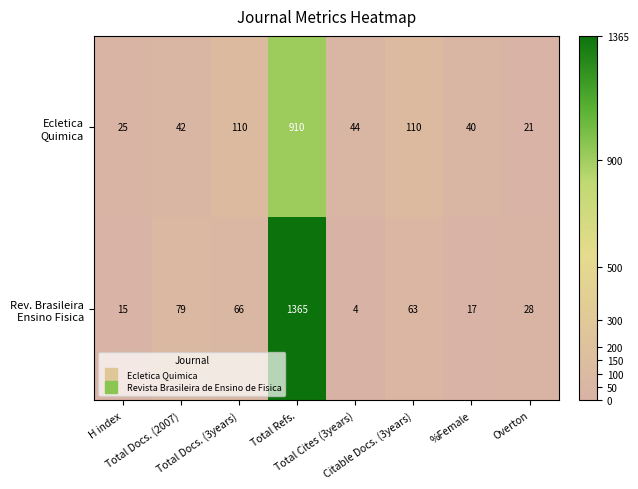

What is the greatest value displayed?

1365